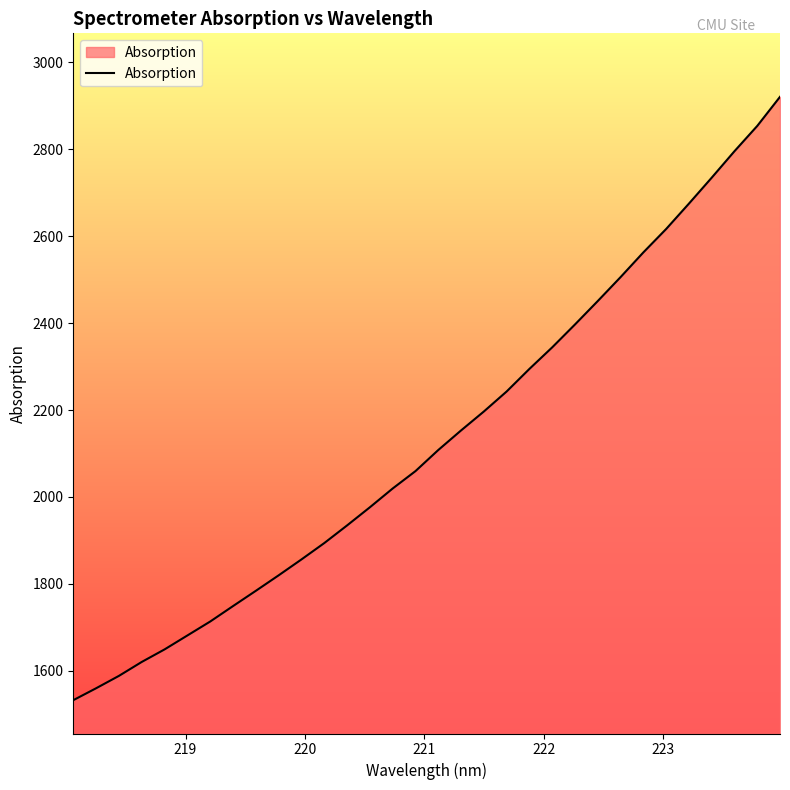

What is the minimum value shown in the chart?

1532.6